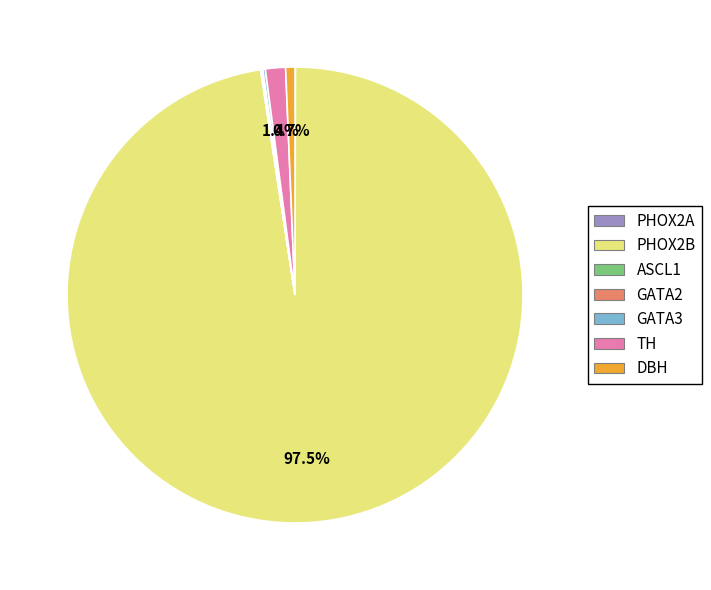

To the nearest percent, what is the difference between the largest and smallest slice percentages?

98%